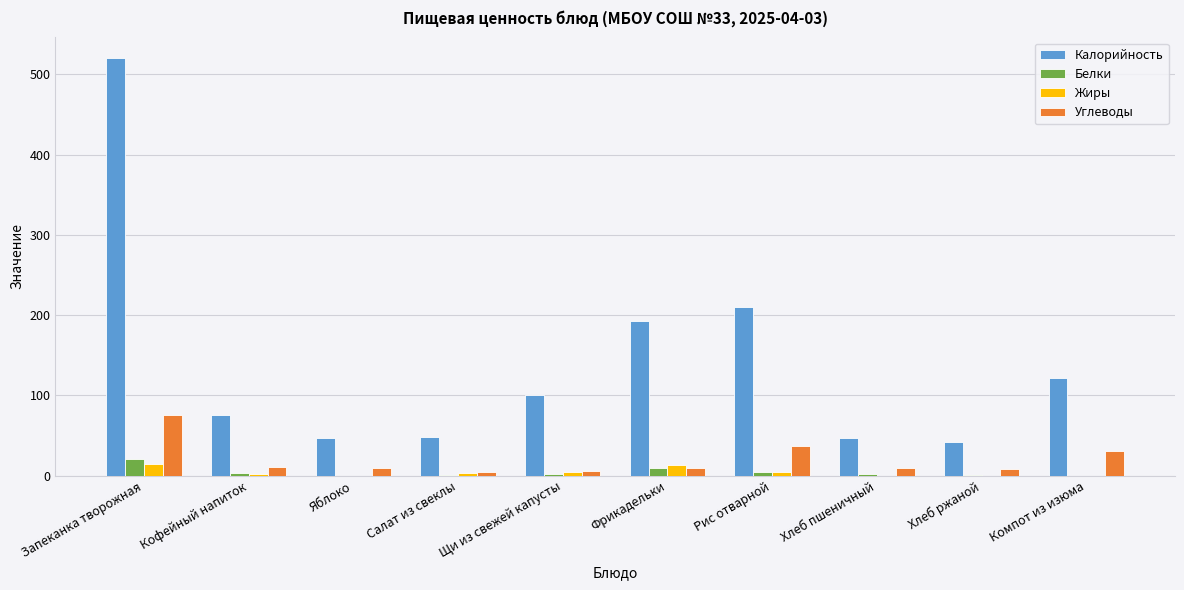

What is the highest value of the Белки series?

21